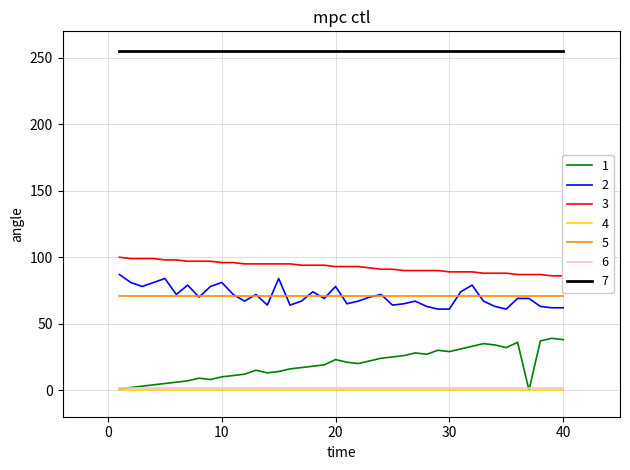

Is this an area chart (filled region under the line)?

No